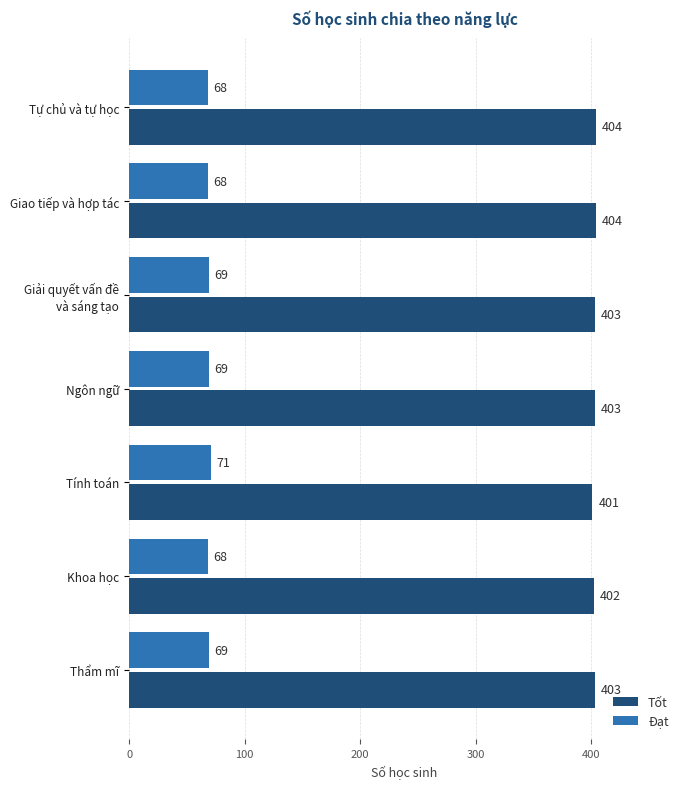

The Tốt series shows 403 at Thẩm mĩ. True or false?

True